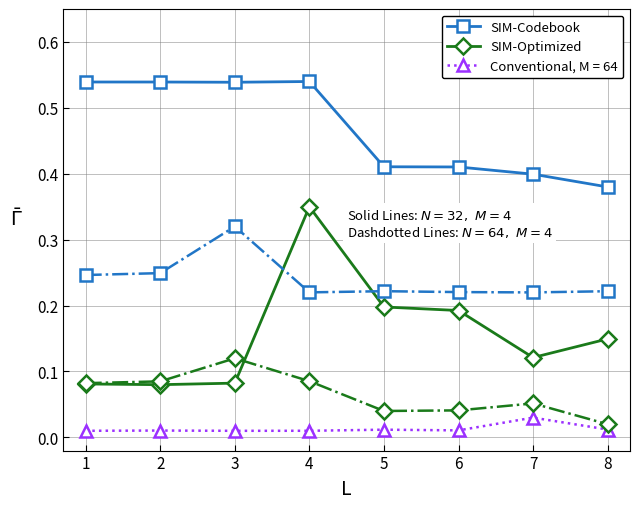

Is the value of SIM-Optimized at 4 greater than the value of Conventional, M = 64 at 5?

Yes